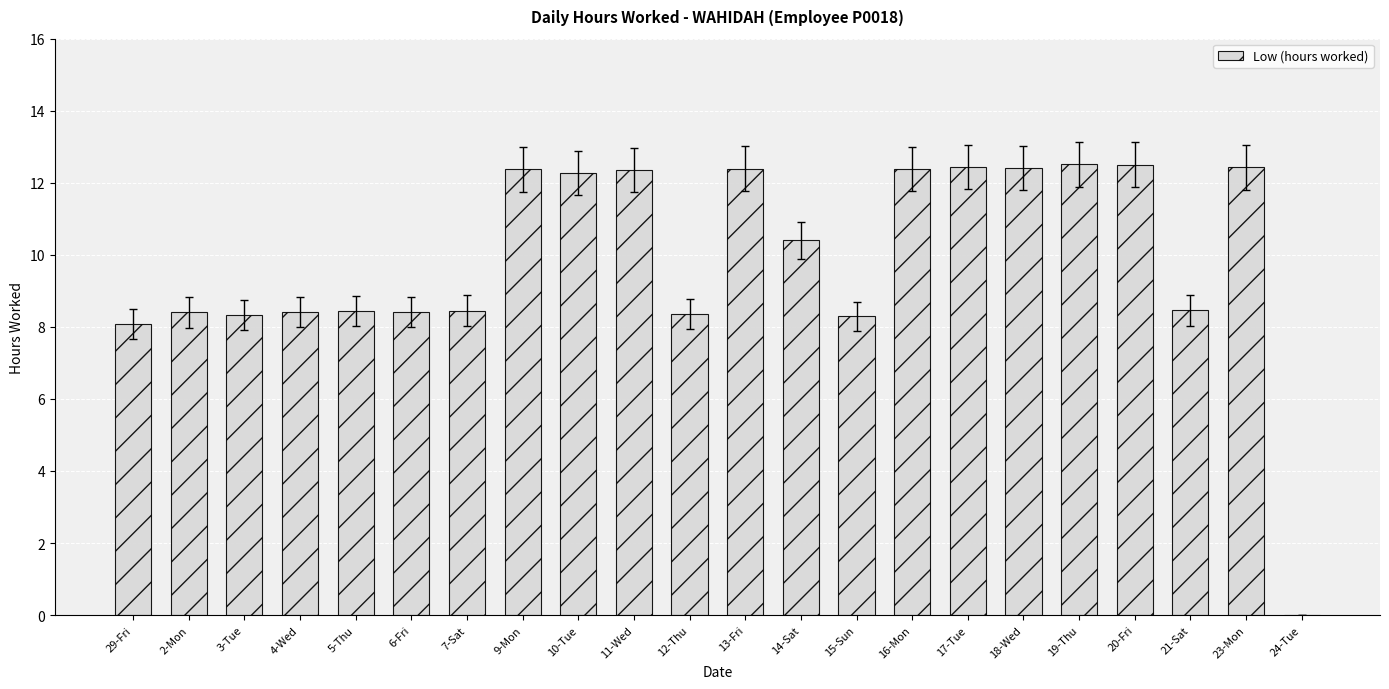

Where does the data first go above 10?

9-Mon